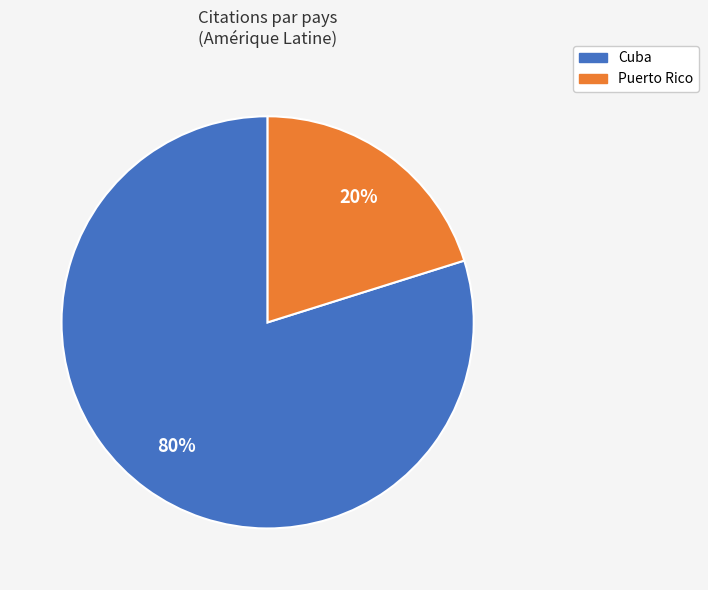

Rank the categories by value from lowest to highest.

Puerto Rico, Cuba